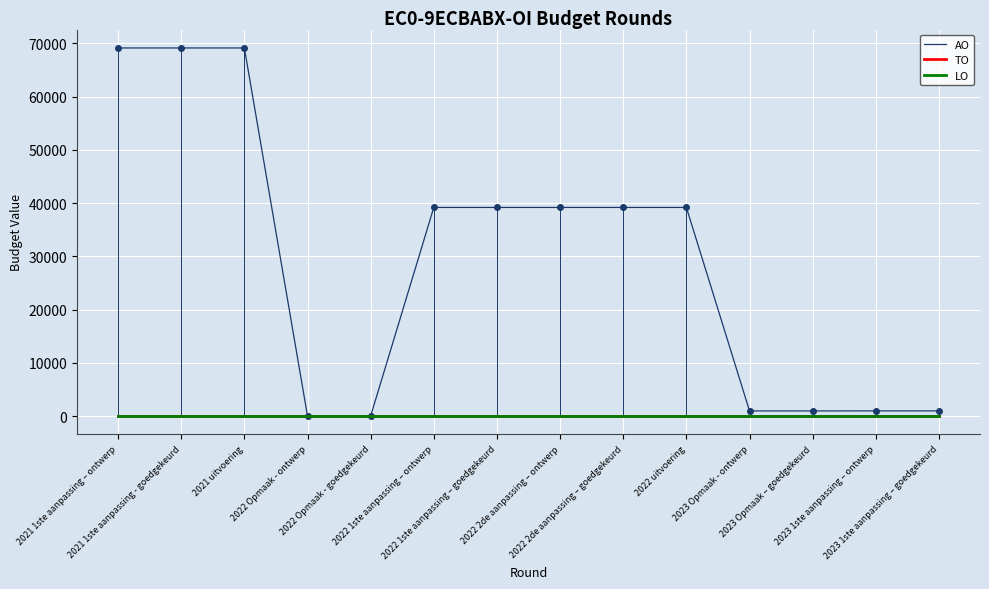

What is the label of the 7th point from the left?

2022 1ste aanpassing – goedgekeurd